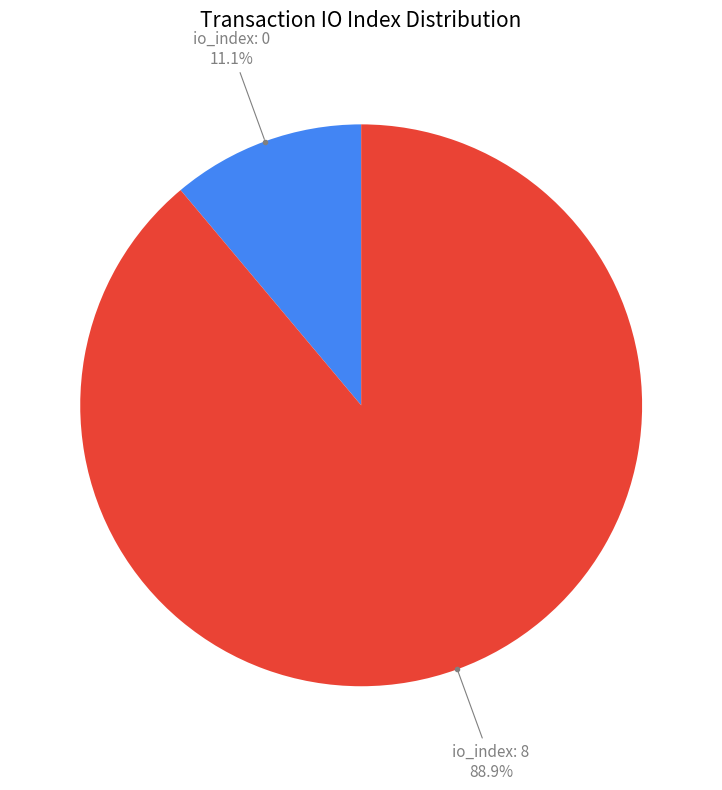

Is there any slice that represents more than half of the pie?

Yes